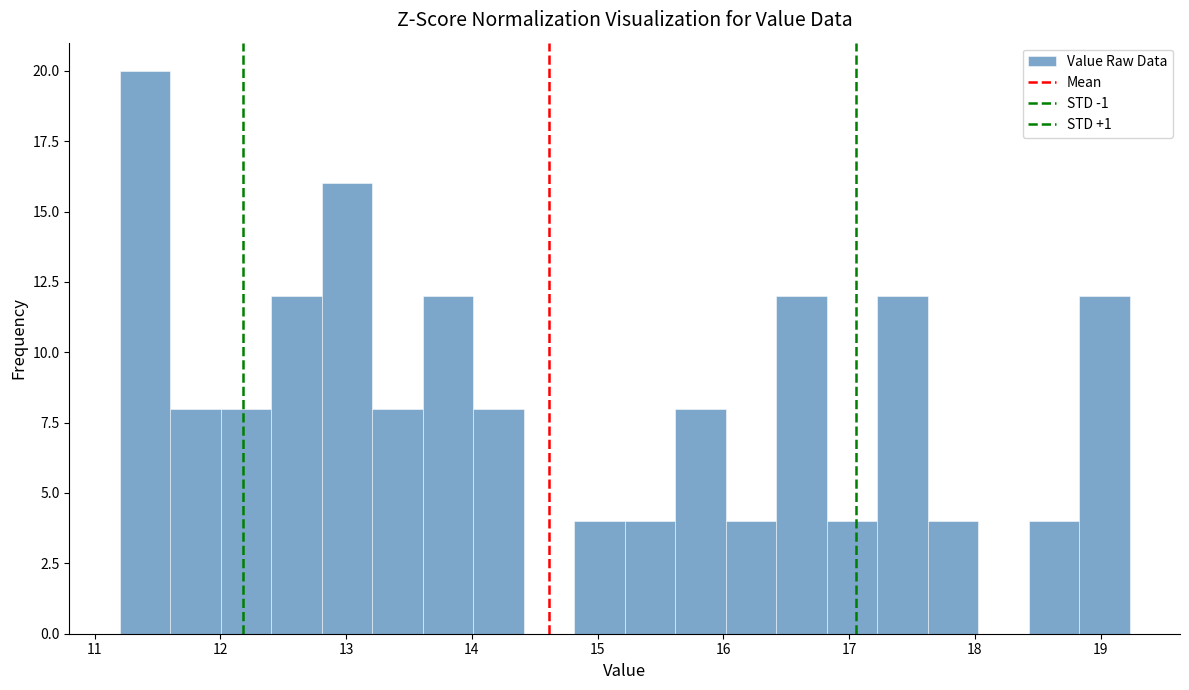

Reading left to right, list every bar in this chart as the range it spans on the x-axis followed by its height. Neither the bar edges nor the heights are printed on the chart, so give them approximately, as read against the axes.

11.2 to 11.6: 20
11.6 to 12.0: 8
12.0 to 12.4: 8
12.4 to 12.8: 12
12.8 to 13.2: 16
13.2 to 13.6: 8
13.6 to 14.0: 12
14.0 to 14.4: 8
14.4 to 14.8: 0
14.8 to 15.2: 4
15.2 to 15.6: 4
15.6 to 16.0: 8
16.0 to 16.4: 4
16.4 to 16.8: 12
16.8 to 17.2: 4
17.2 to 17.6: 12
17.6 to 18.0: 4
18.0 to 18.4: 0
18.4 to 18.8: 4
18.8 to 19.2: 12